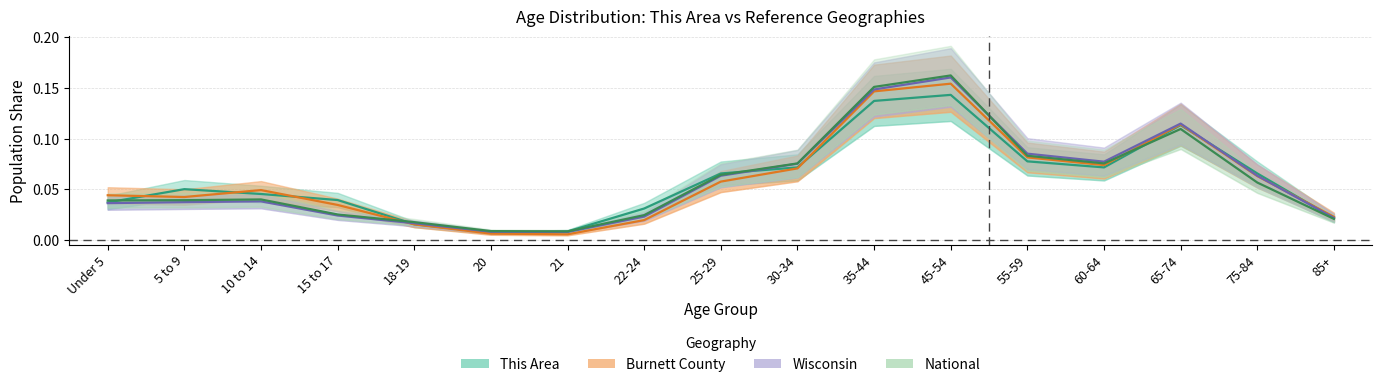

Rank the series at Under 5 from lowest to highest value.

Wisconsin, This Area, National, Burnett County